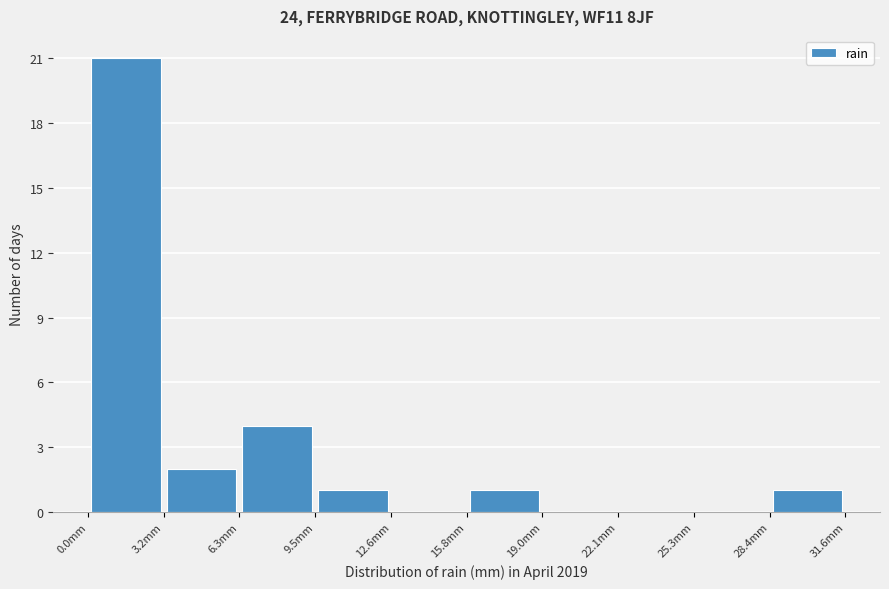

Reading left to right, list every bar in this chart as the range it spans on the x-axis followed by its height. Neither the bar edges nor the heights are printed on the chart, so give them approximately, as read against the axes.

0.0 to 3.0: 21
3.0 to 6.5: 2
6.5 to 9.5: 4
9.5 to 12.5: 1
12.5 to 16.0: 0
16.0 to 19.0: 1
19.0 to 22.0: 0
22.0 to 25.5: 0
25.5 to 28.5: 0
28.5 to 31.5: 1